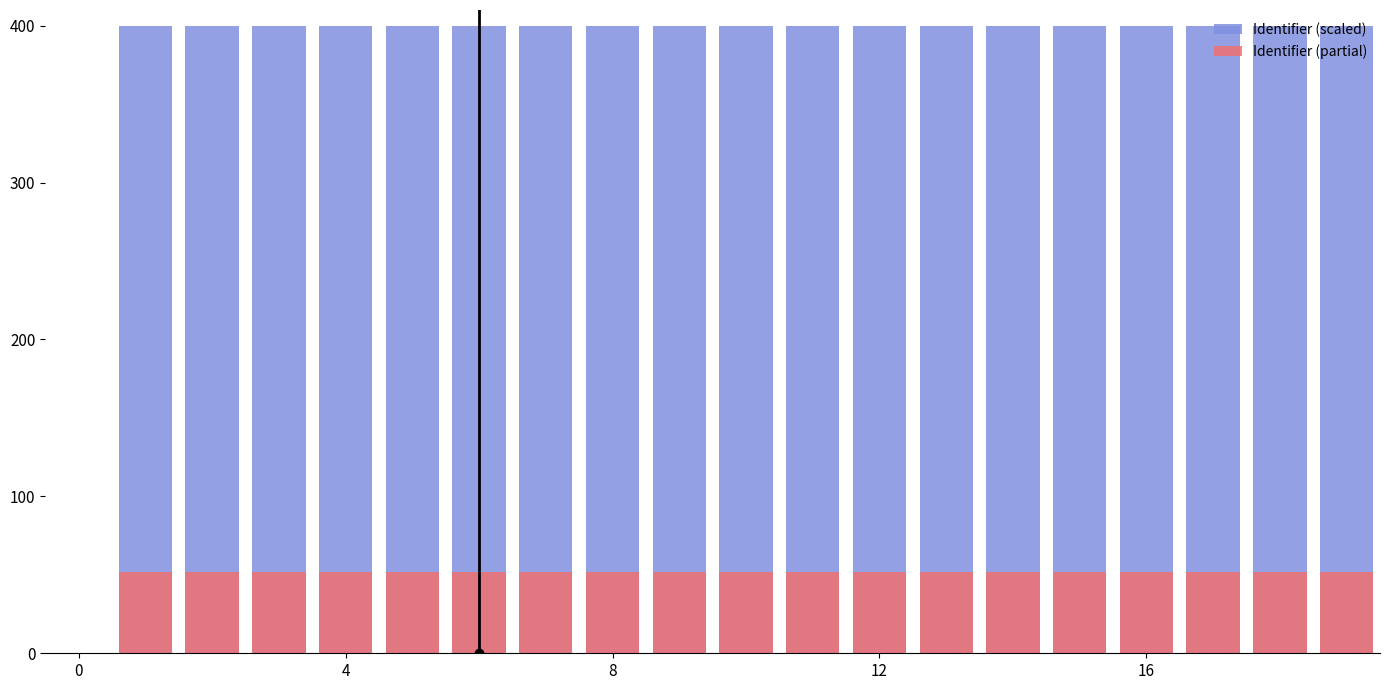

What is the sum of the Identifier (scaled) values at 17 and 9?

800.0